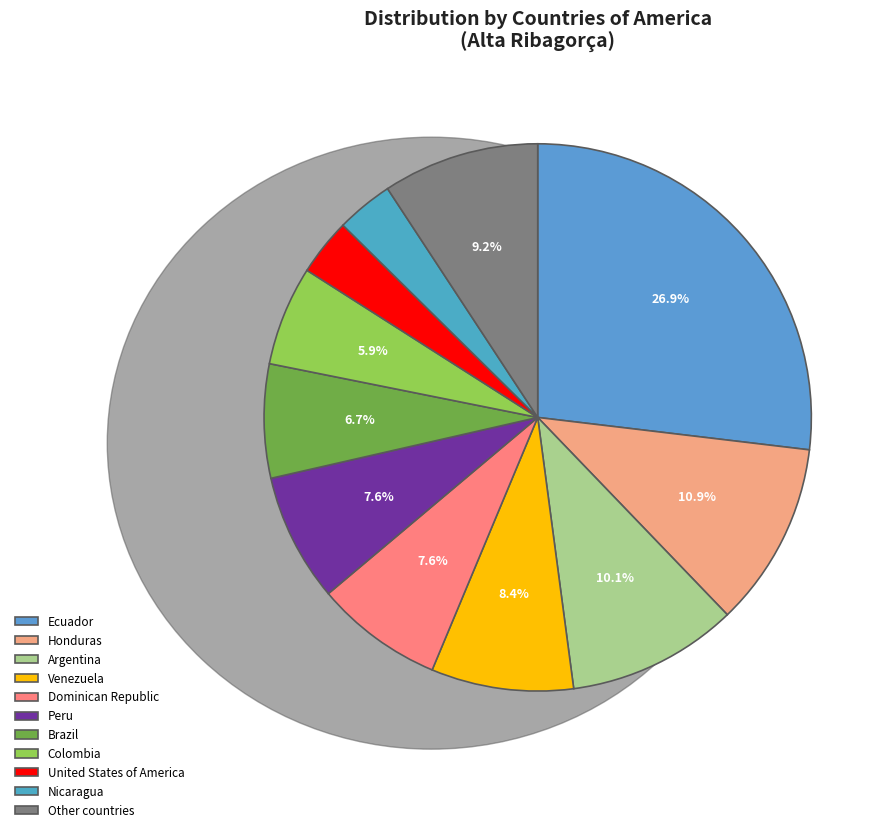

How many slices are in this pie chart?

11